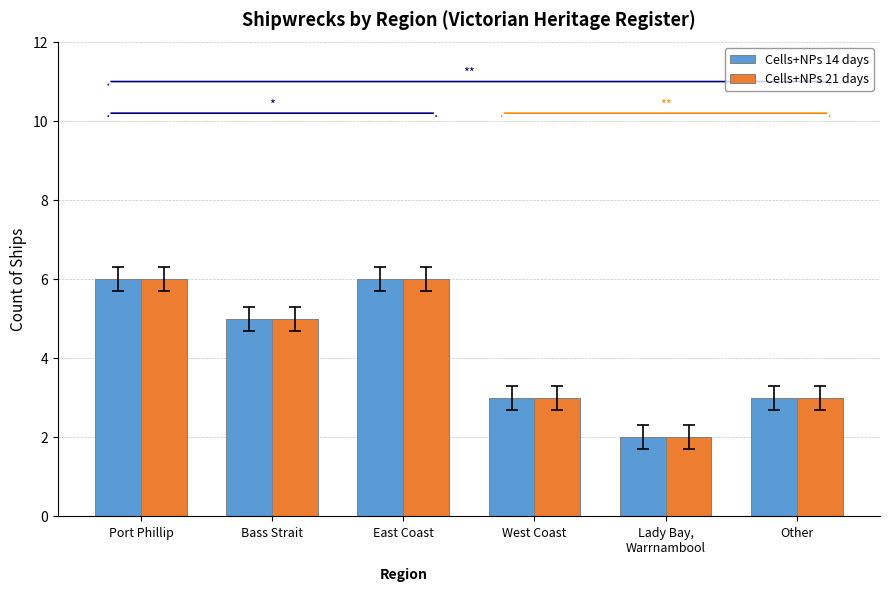

Is the value of Cells+NPs 21 days at East Coast greater than the value of Cells+NPs 14 days at Other?

Yes